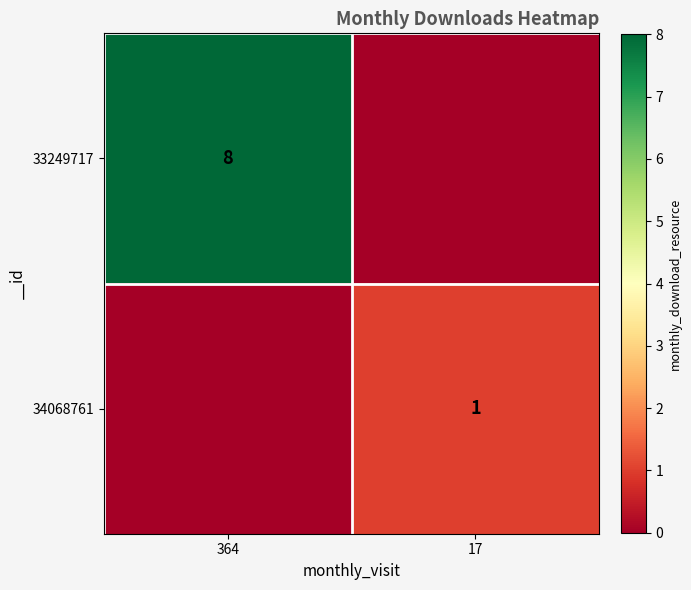

The 34068761 series shows 1 at 17. True or false?

True